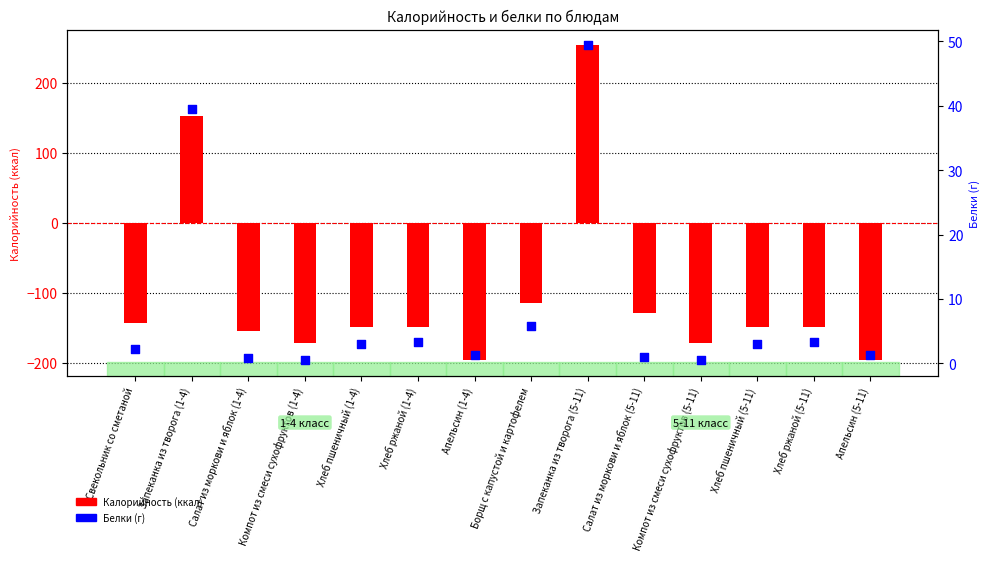

Which series has the widest spread of Y values?

Калорийность